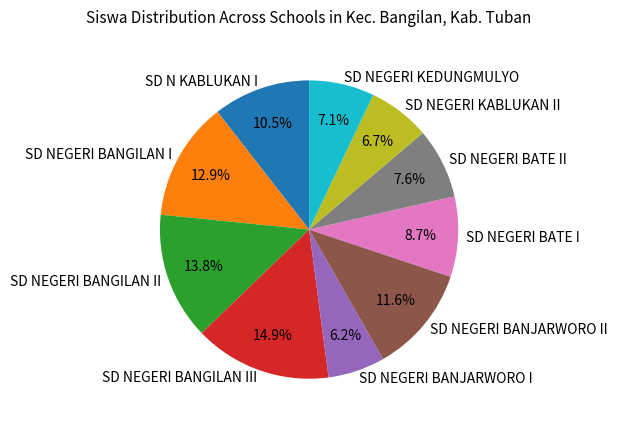

Is there any slice that represents more than half of the pie?

No